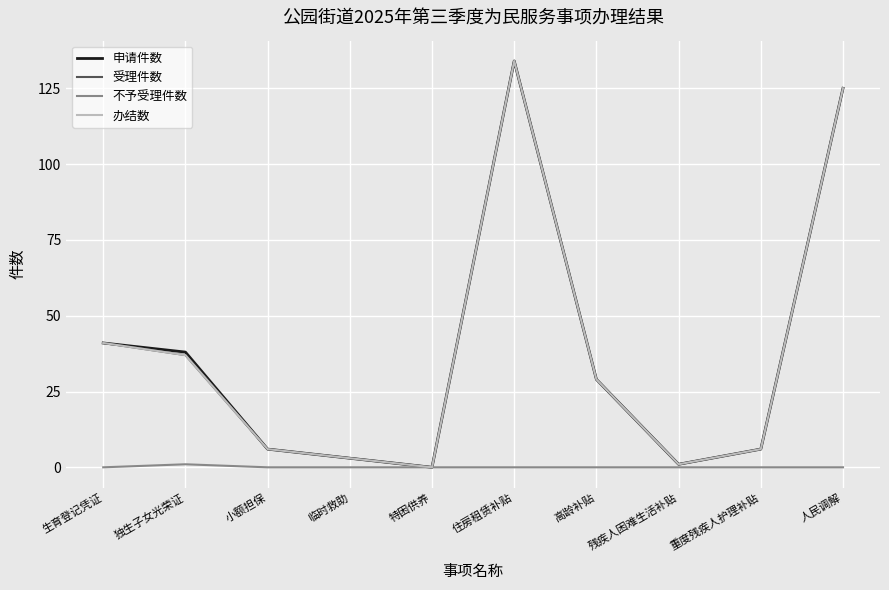

True or false: 受理件数 has a value of 125 at 人民调解.

True